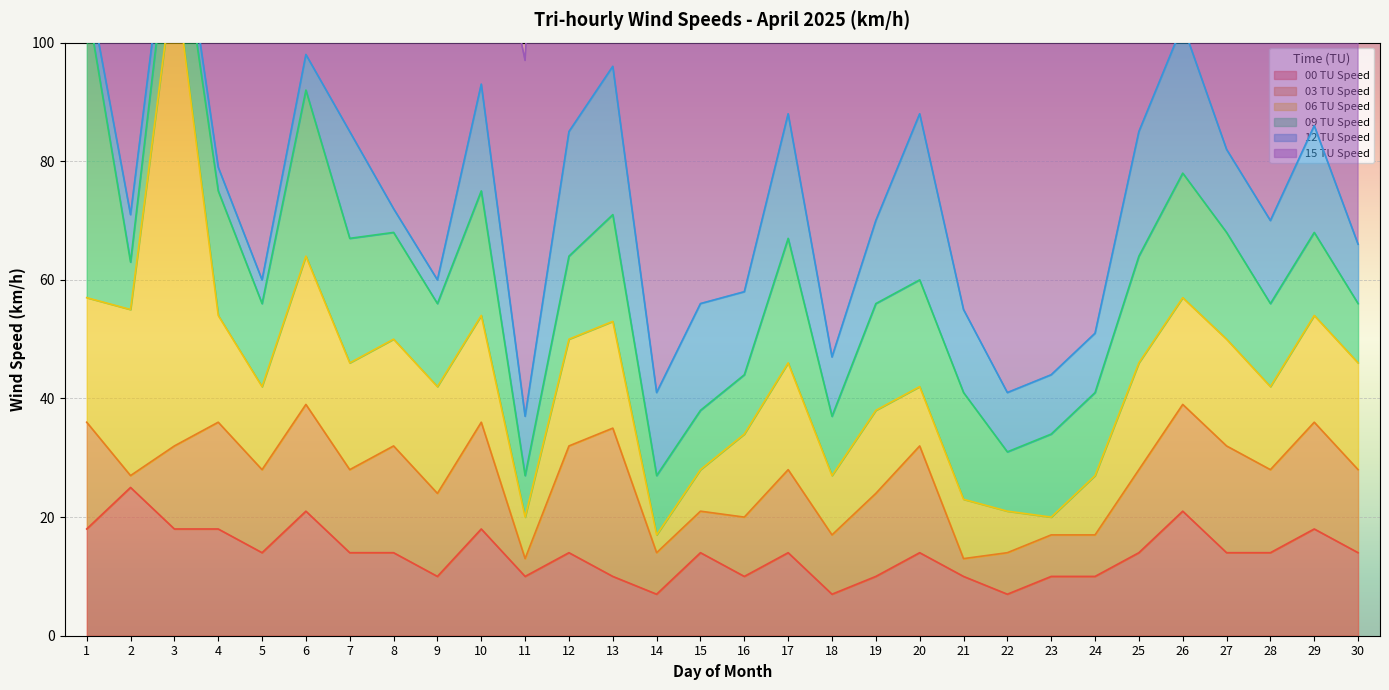

Where is 00 TU Speed nearest to the value 16?

1